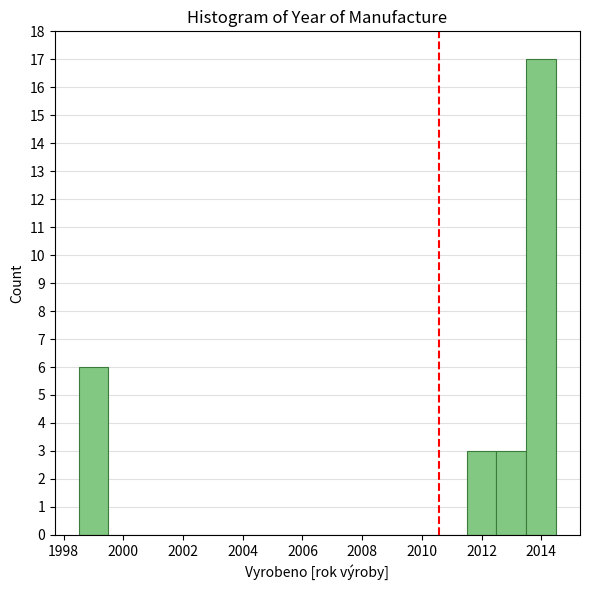

What is the height of the bar covering 2013.5 to 2014.5 on the x-axis? Neither the bar edges nor the heights are printed on the chart, so give them approximately, as read against the axes.

17